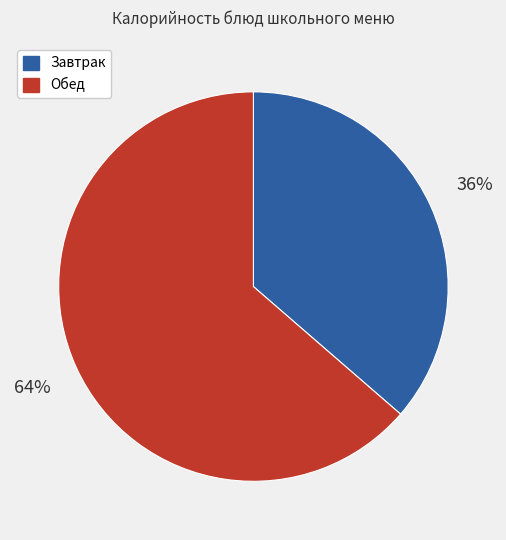

To the nearest percent, what is the average slice percentage?

50%